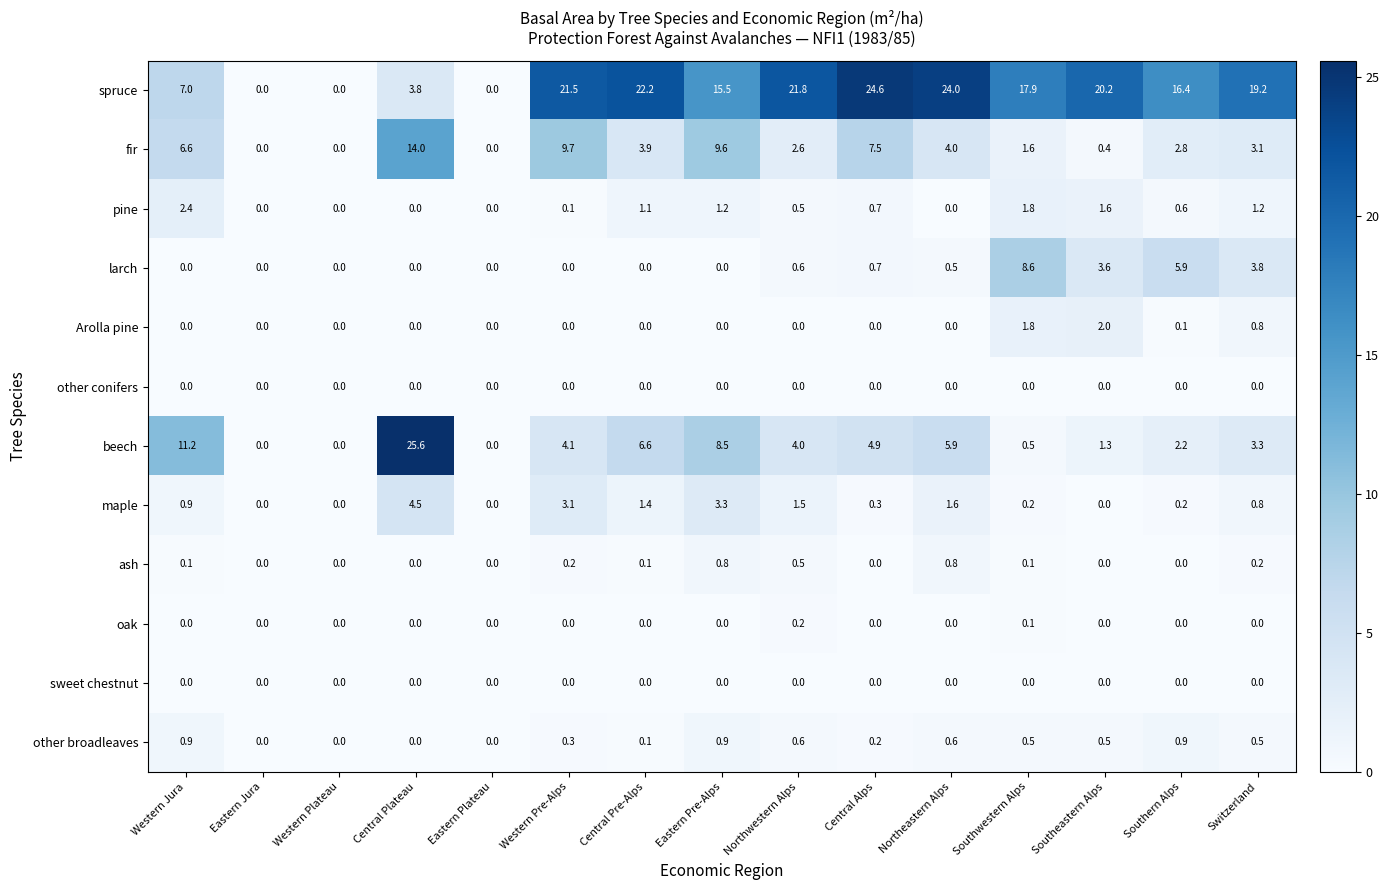

What is the difference between the second highest and minimum values in the ash series?

0.8